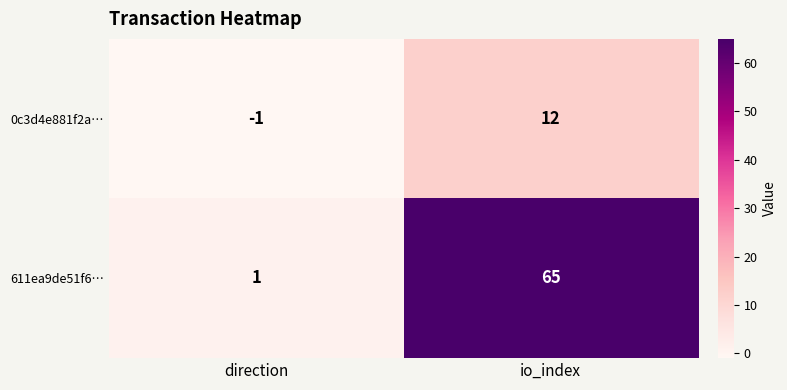

At which category is the sum across all series the highest?

io_index